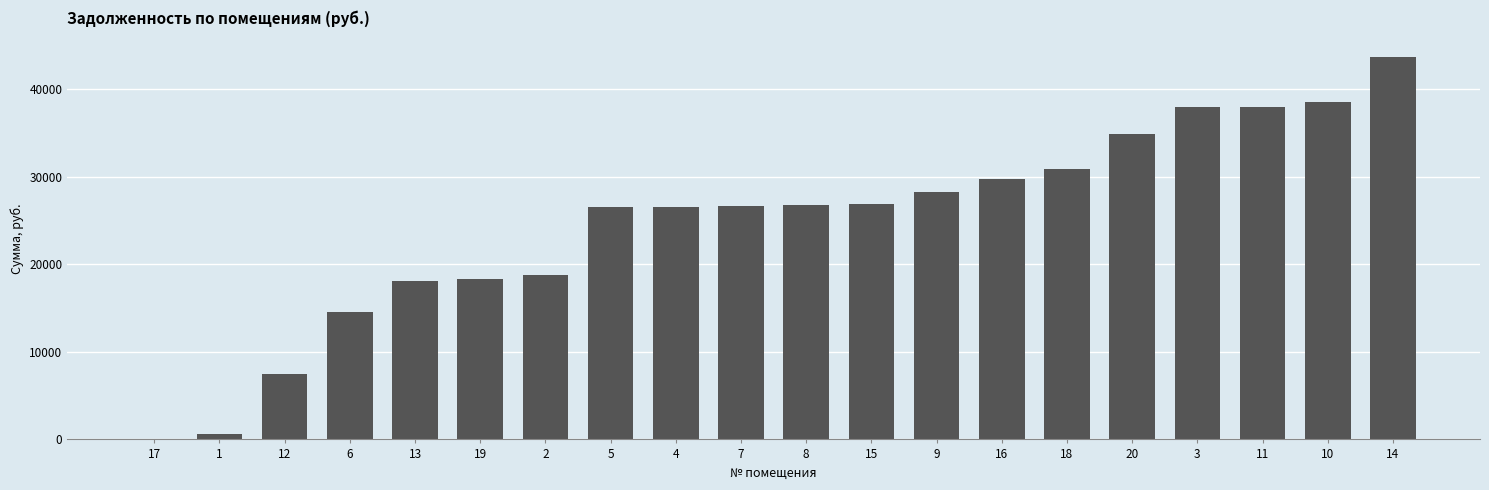

What is the greatest value displayed?

43763.9